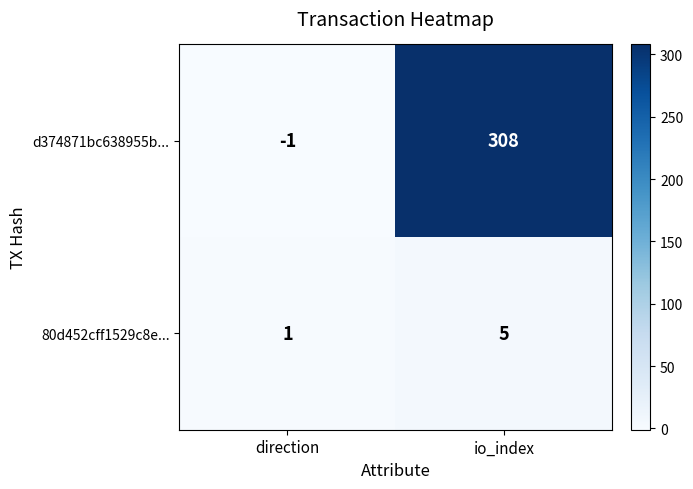

What is the maximum value for 80d452cff1529c8e...?

5